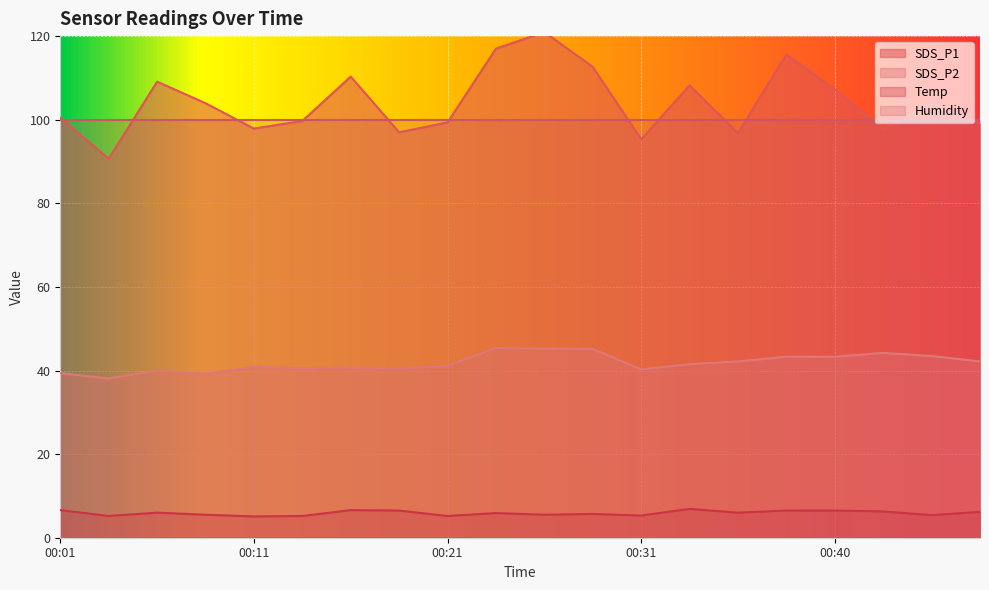

How many interior local peaks does the SDS_P2 series have?

6